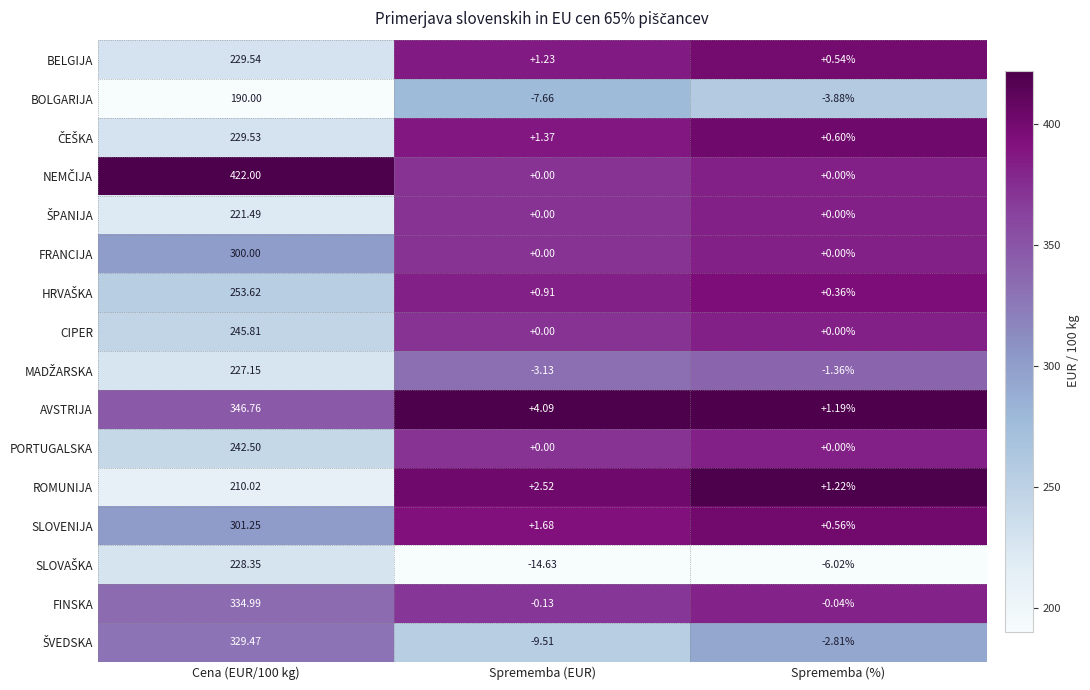

At which label does BELGIJA reach its minimum?

Sprememba (%)